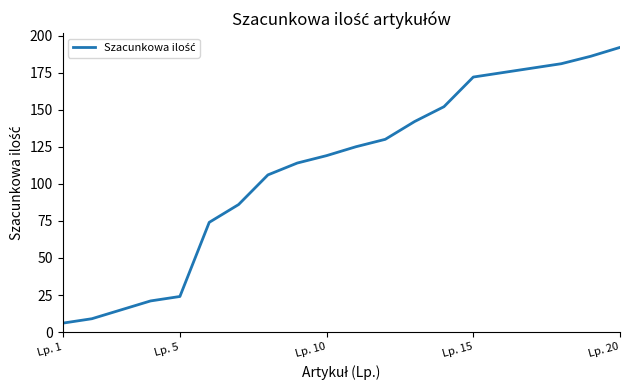

What is the maximum value shown in the chart?

192